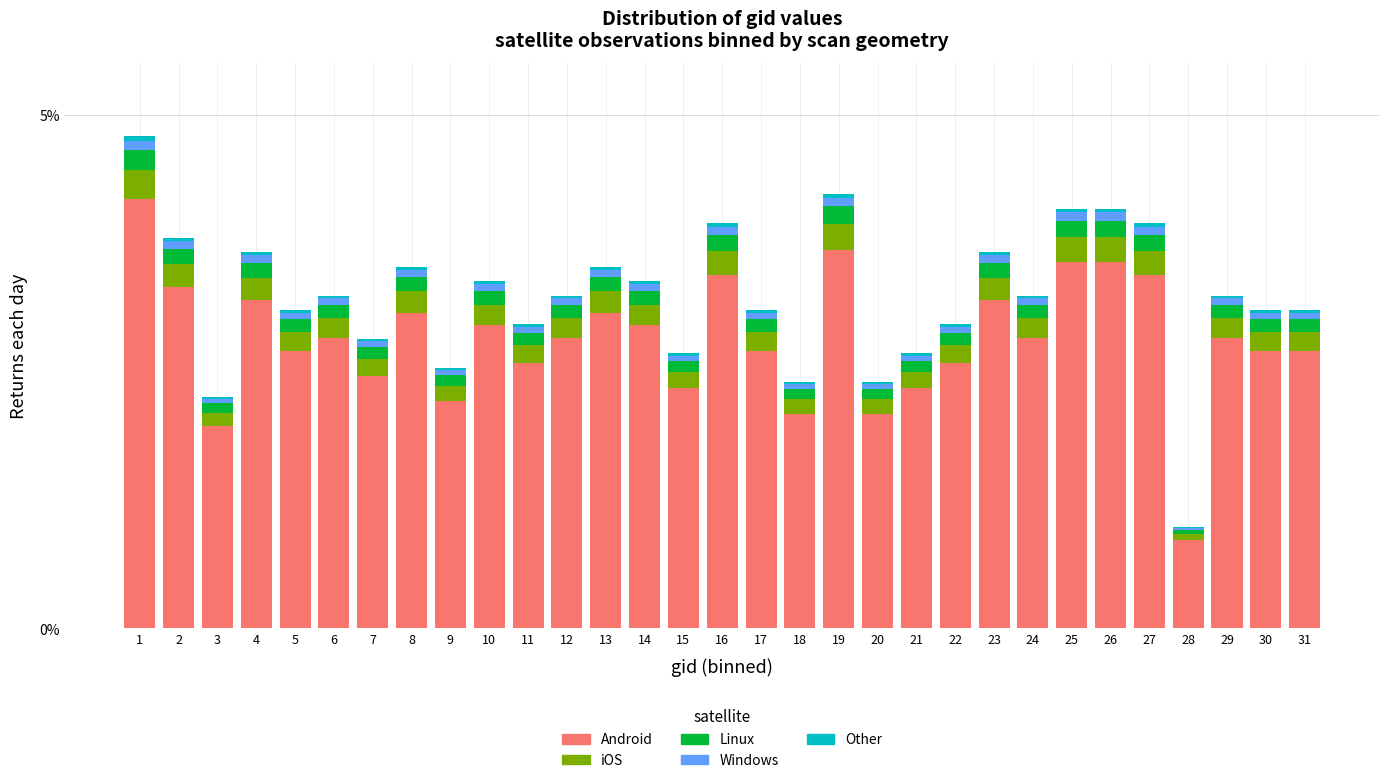

What is the maximum value for Android?

4.2